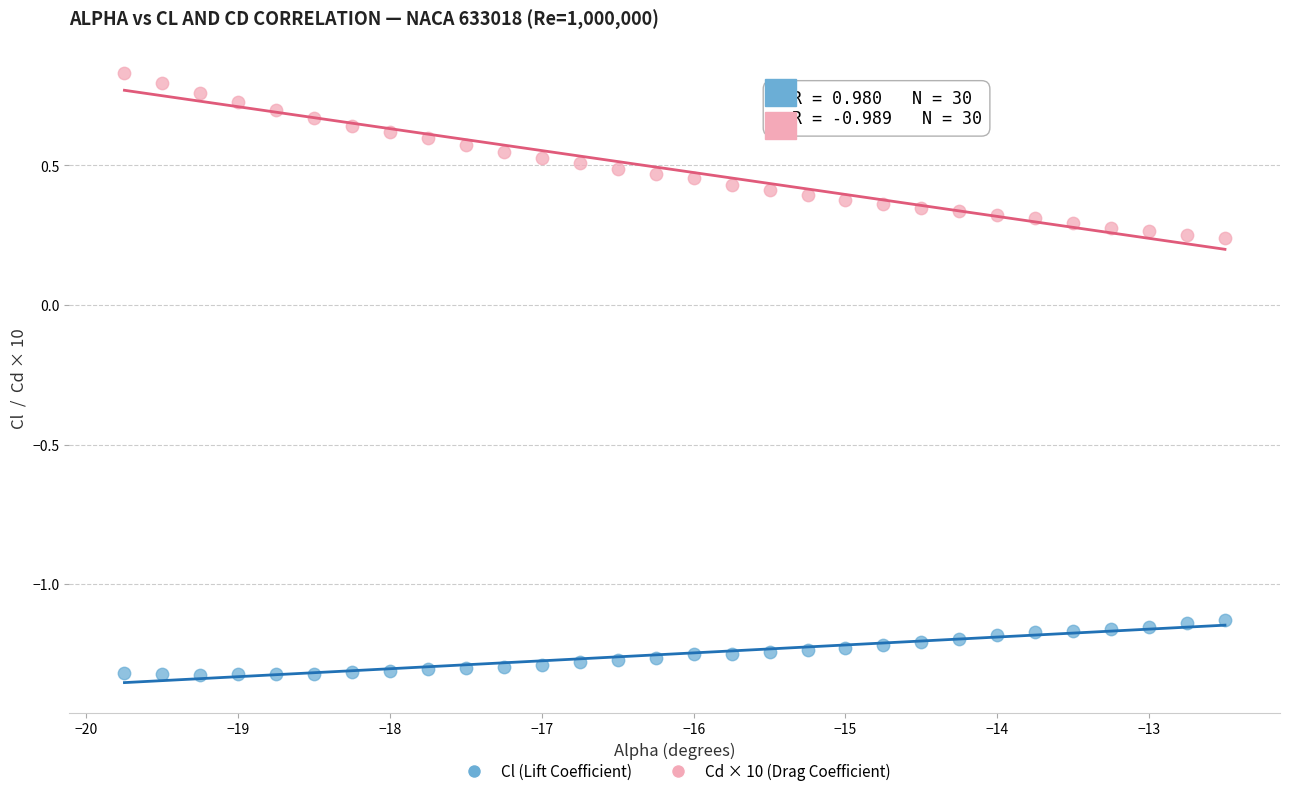

Which series contains the lowest Y value?

Cl (Lift Coefficient)